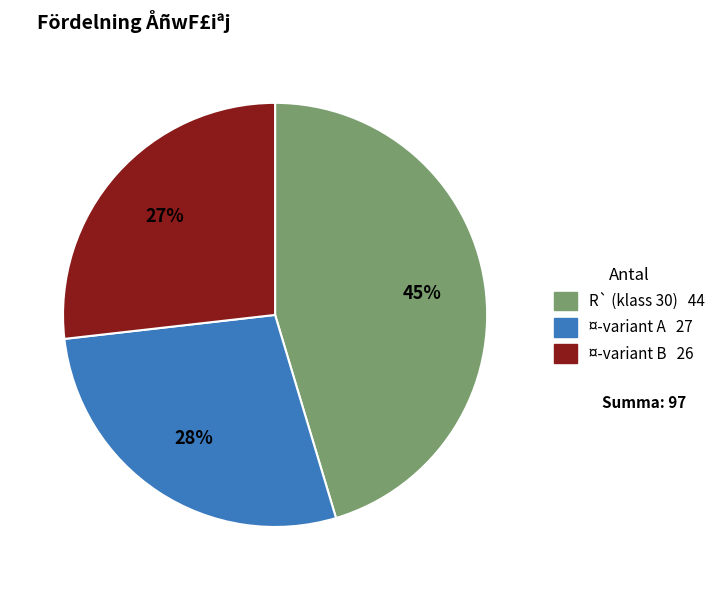

To the nearest percent, what is the average slice percentage?

33%